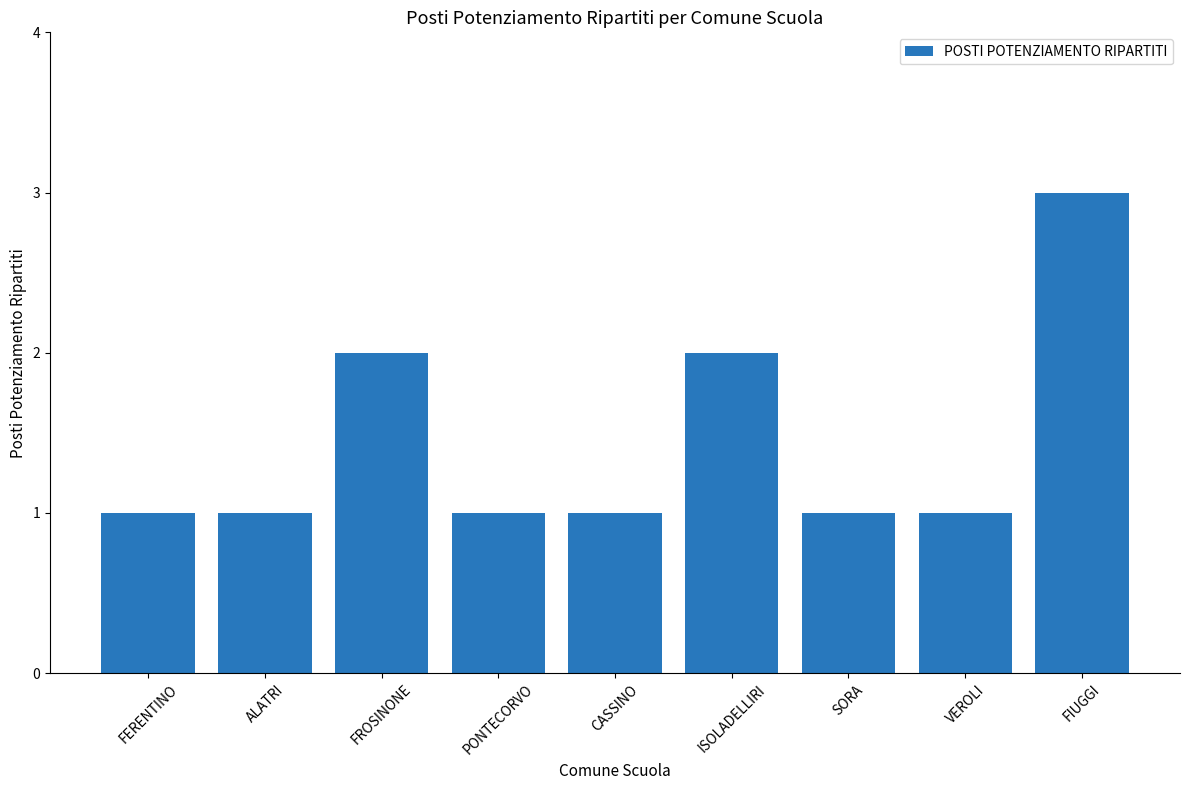

What is the sum of all values?

13